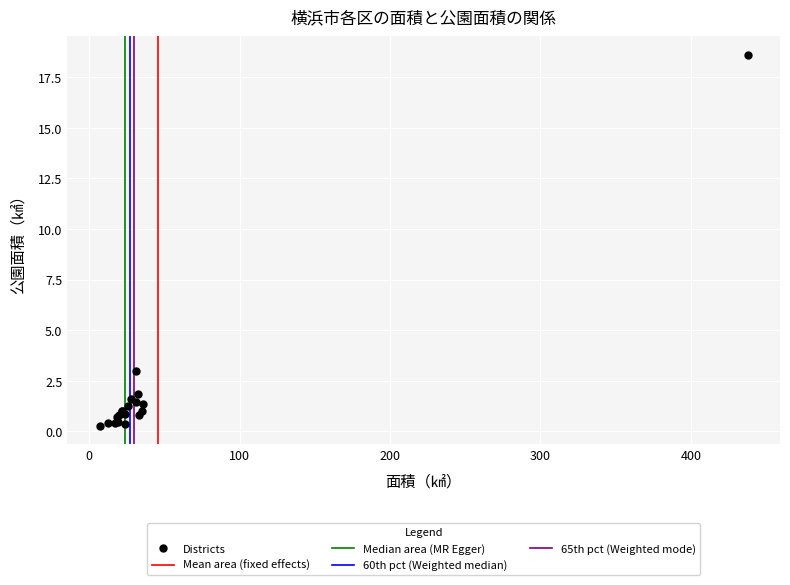

What Y value in the scatter plot is closest to 9?

3.0